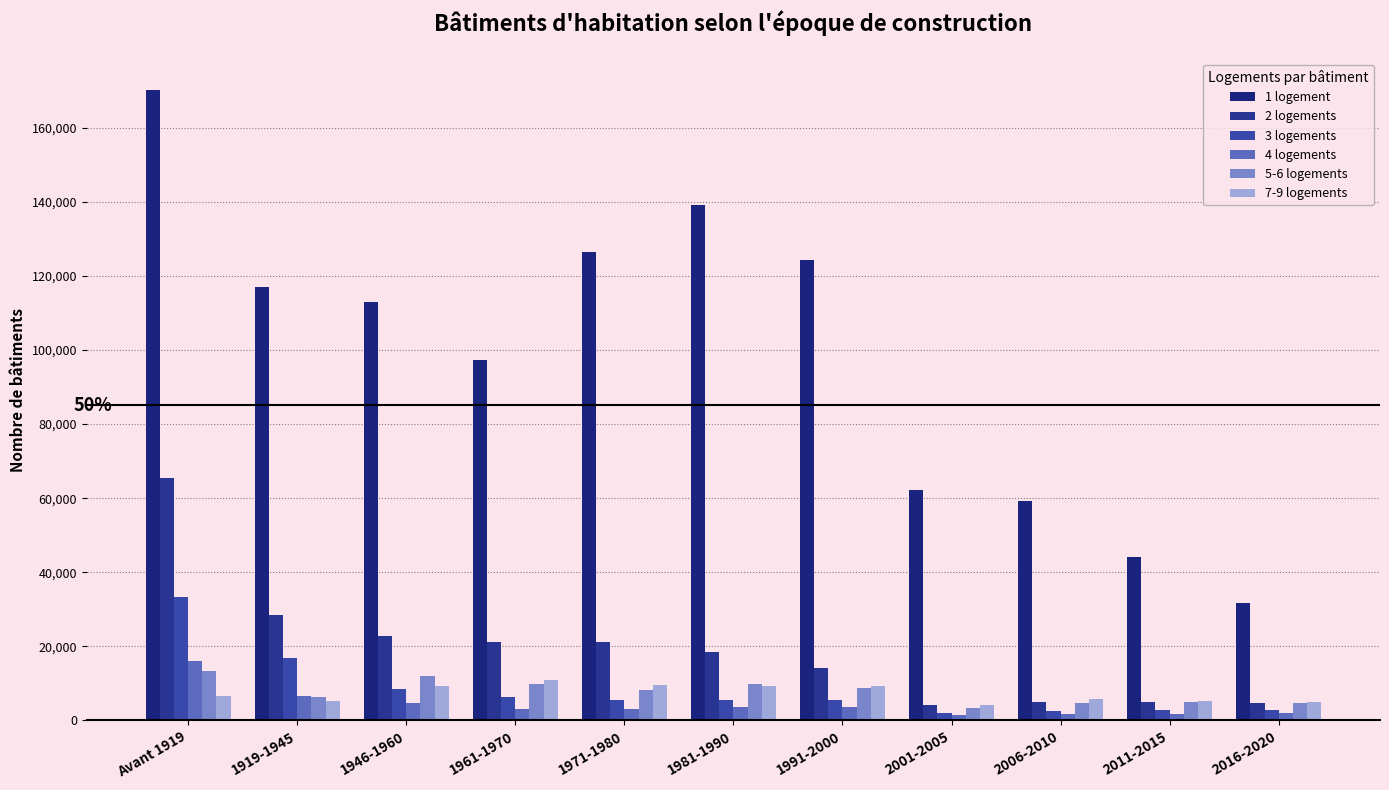

Is the value of 4 logements at 1981-1990 greater than the value of 3 logements at 1991-2000?

No